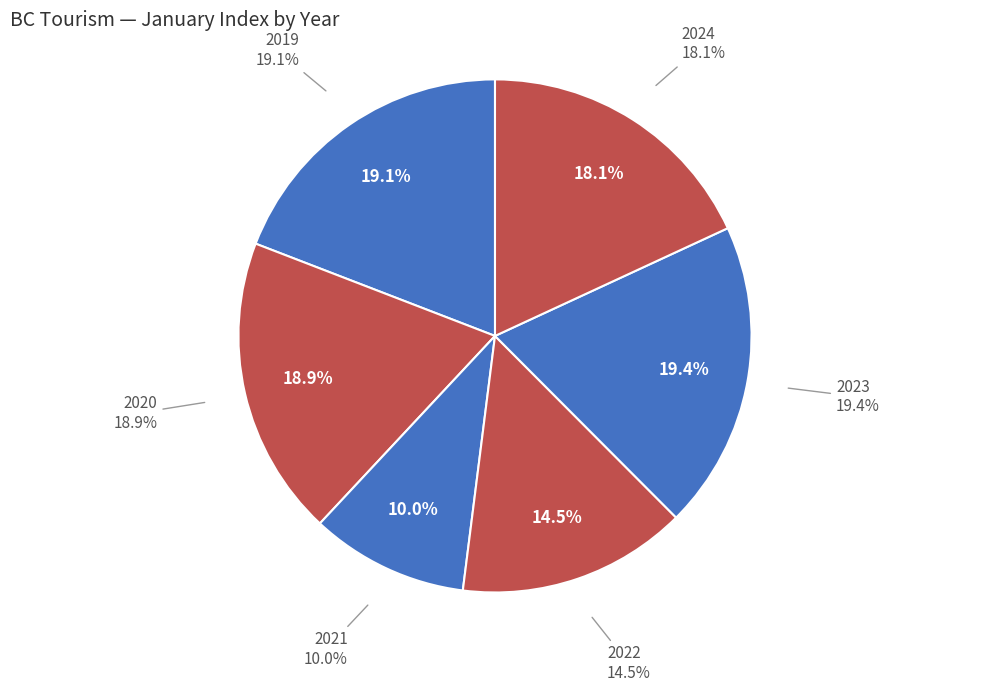

To the nearest percent, what portion does 2020 represent?

19%